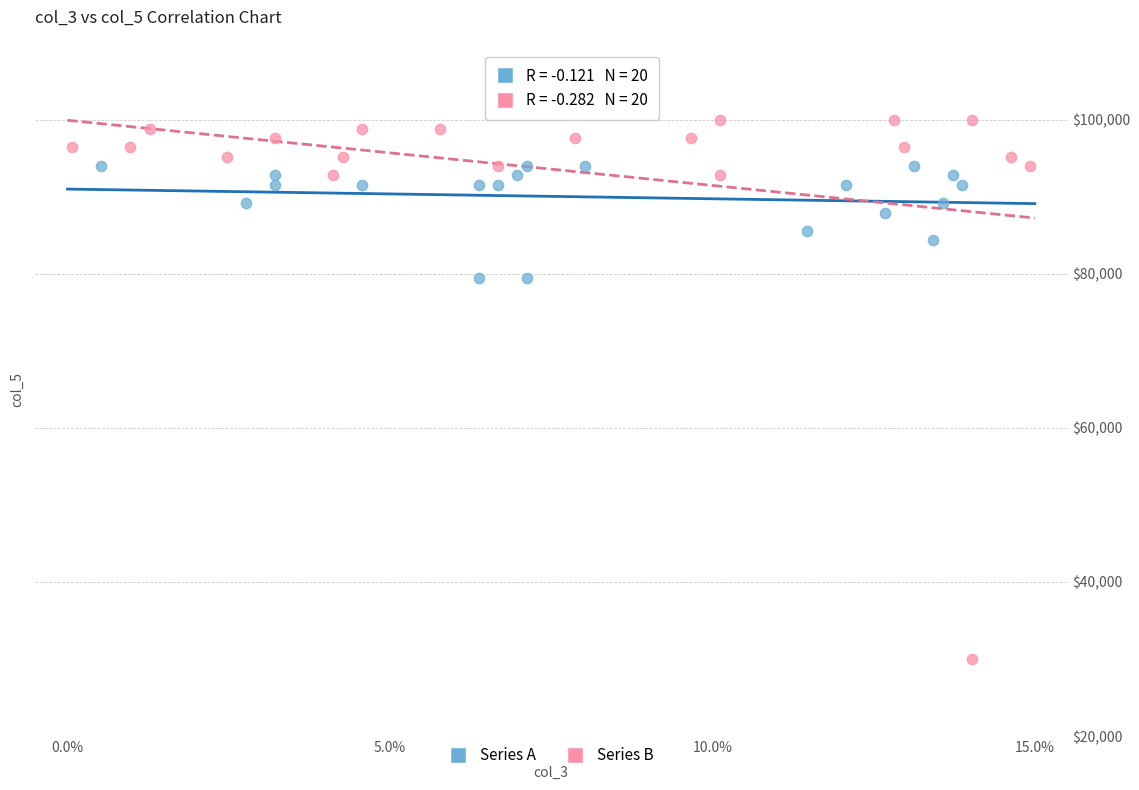

Which series has the largest Y range (max minus min)?

Series B